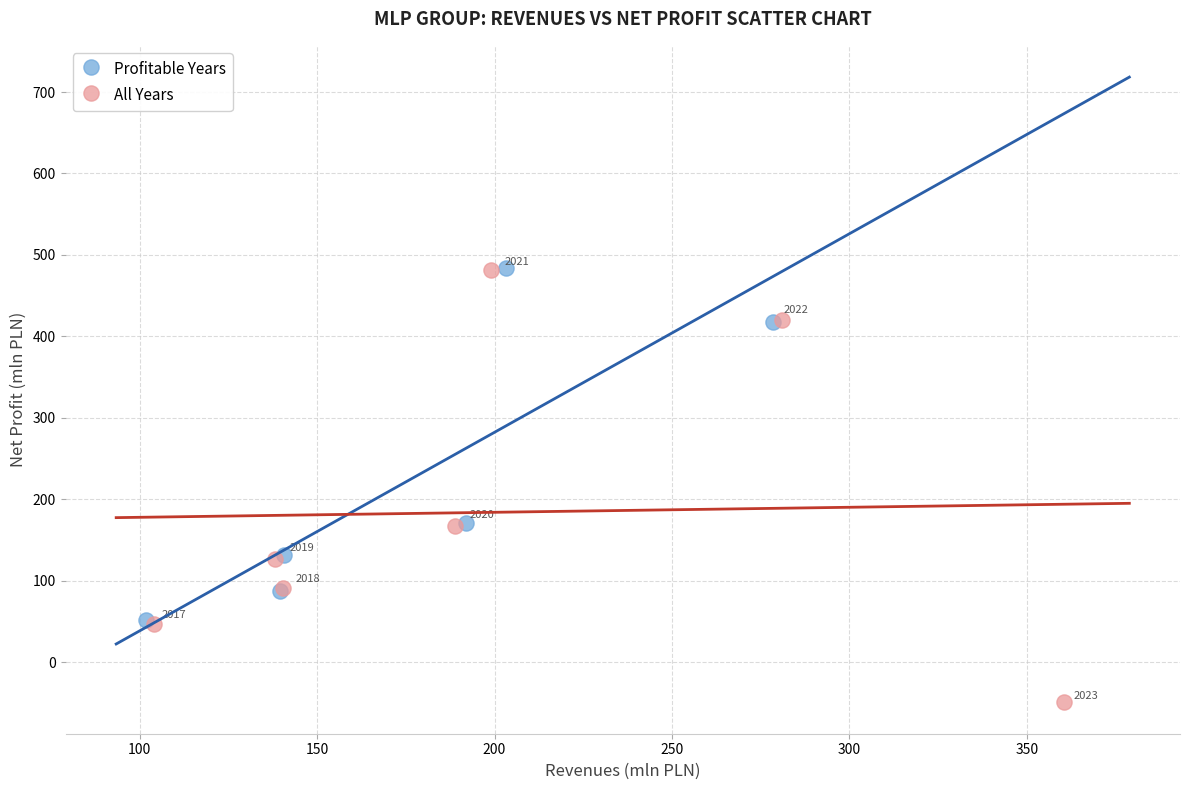

Which series has the largest Y range (max minus min)?

All Years